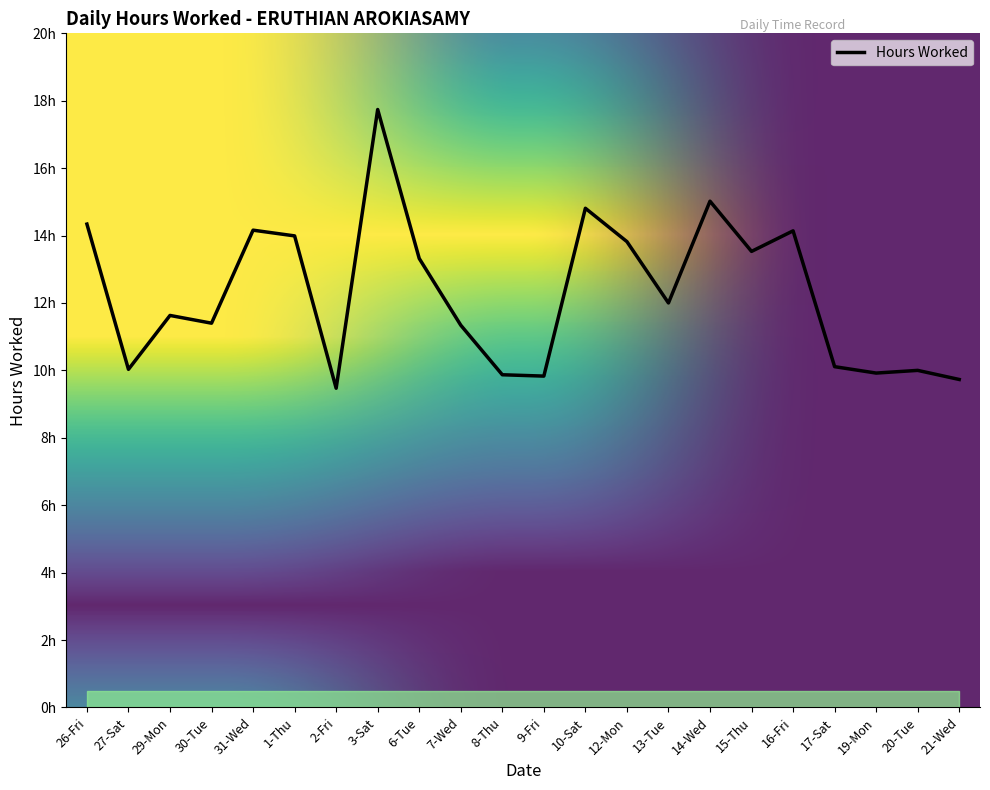

Does the chart have visible grid lines?

No